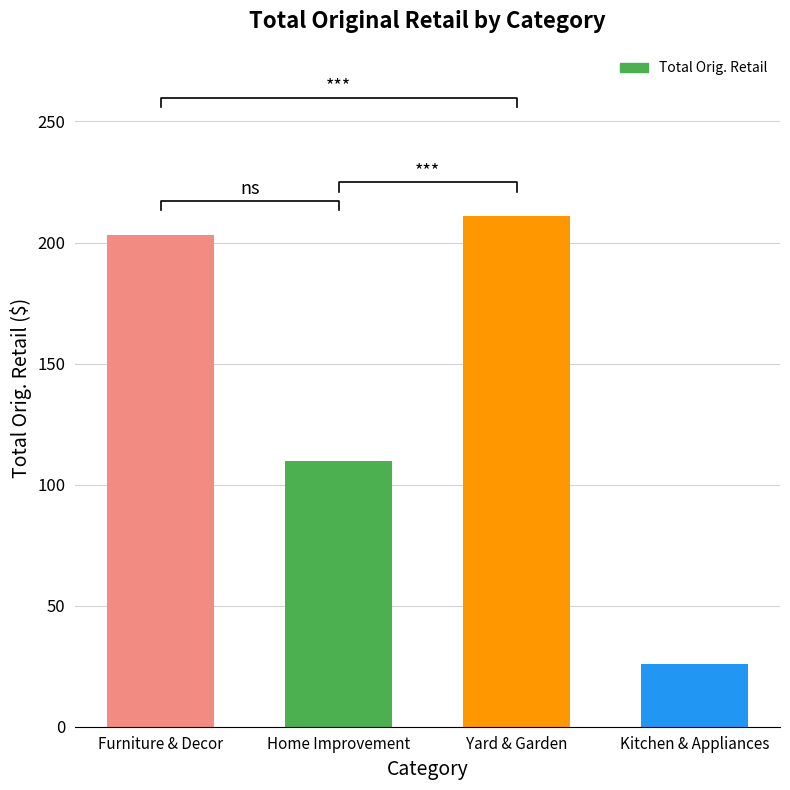

Does the chart contain stacked bars?

No